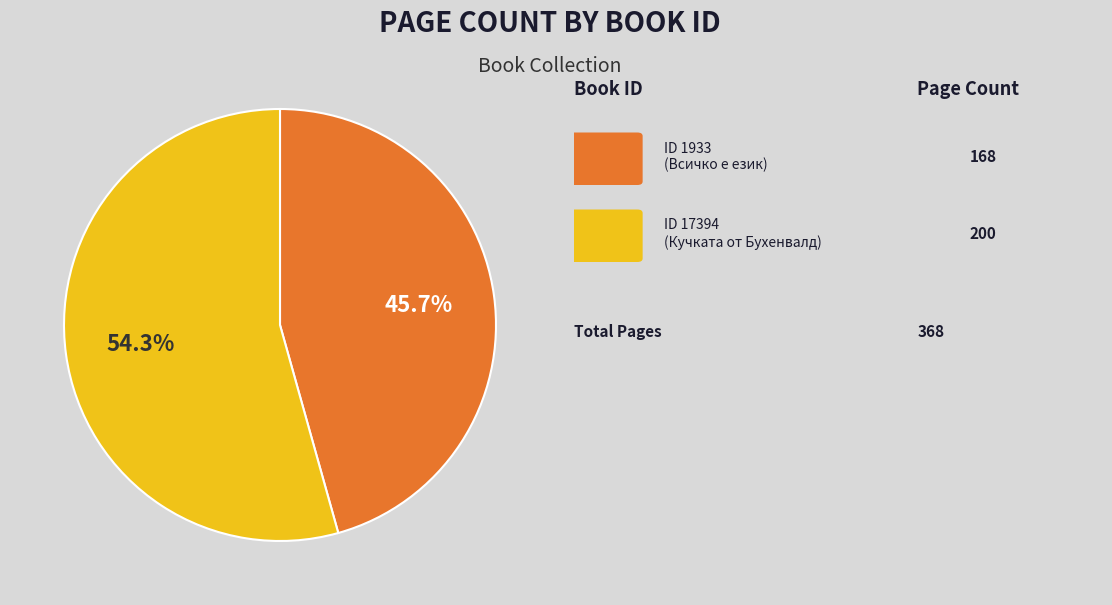

Is there a majority slice in this chart?

Yes